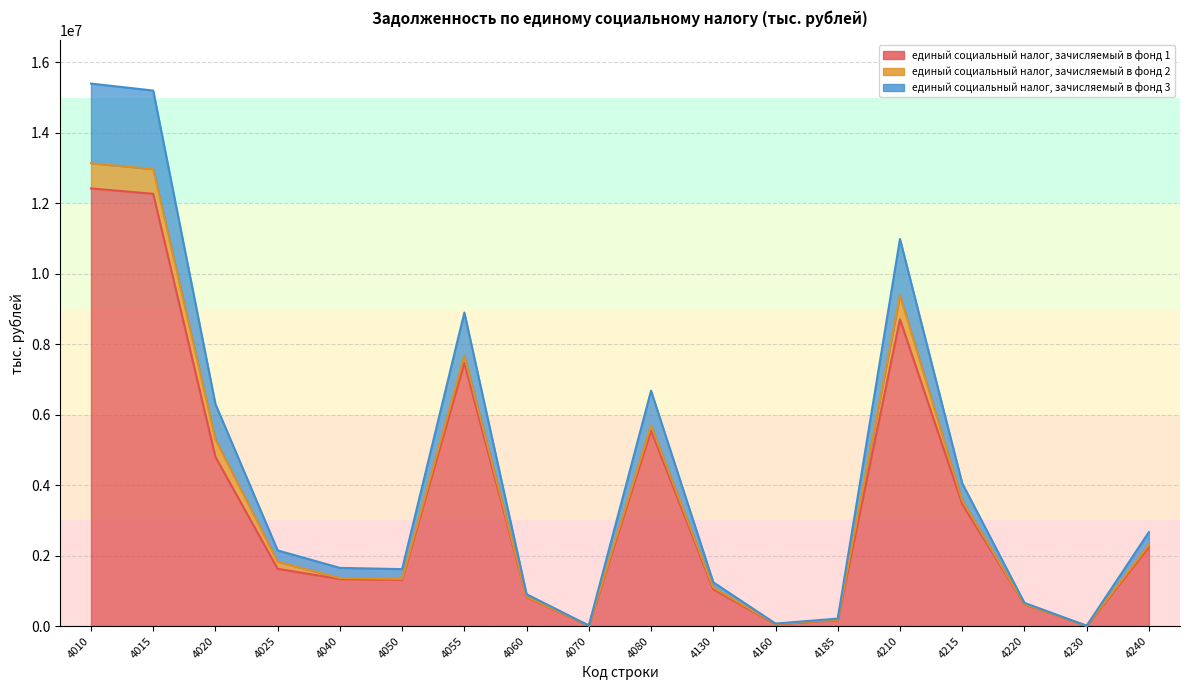

True or false: единый социальный налог, зачисляемый в фонд 1 has a value of 1334783 at 4040.

True